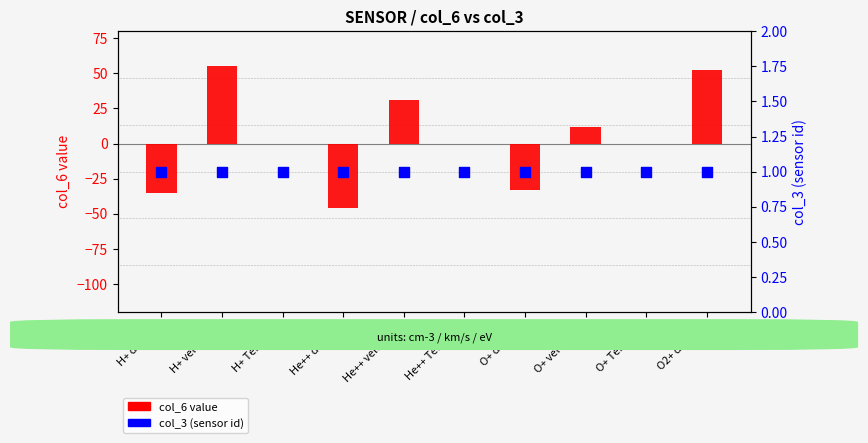

Which series has the widest spread of Y values?

col_6 value